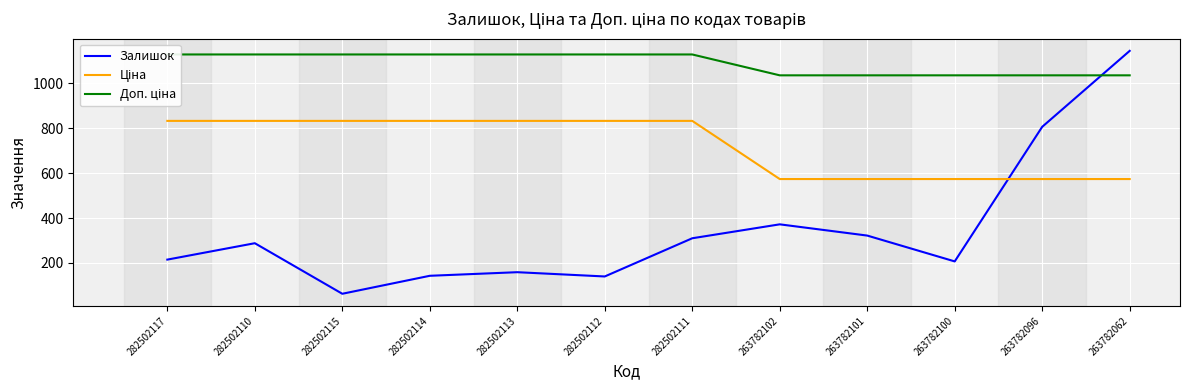

Reading right to left, what are all the values shown in this chart?

Залишок: 1144.0	806.0	207.0	322.0	372.0	310.0	140.0	159.0	143.0	63.0	288.0	215.0
Ціна: 573.5	573.5	573.5	573.5	573.5	832.4	832.4	832.4	832.4	832.4	832.4	832.4
Доп. ціна: 1035.1	1035.1	1035.1	1035.1	1035.1	1128.0	1128.0	1128.0	1128.0	1128.0	1128.0	1128.0